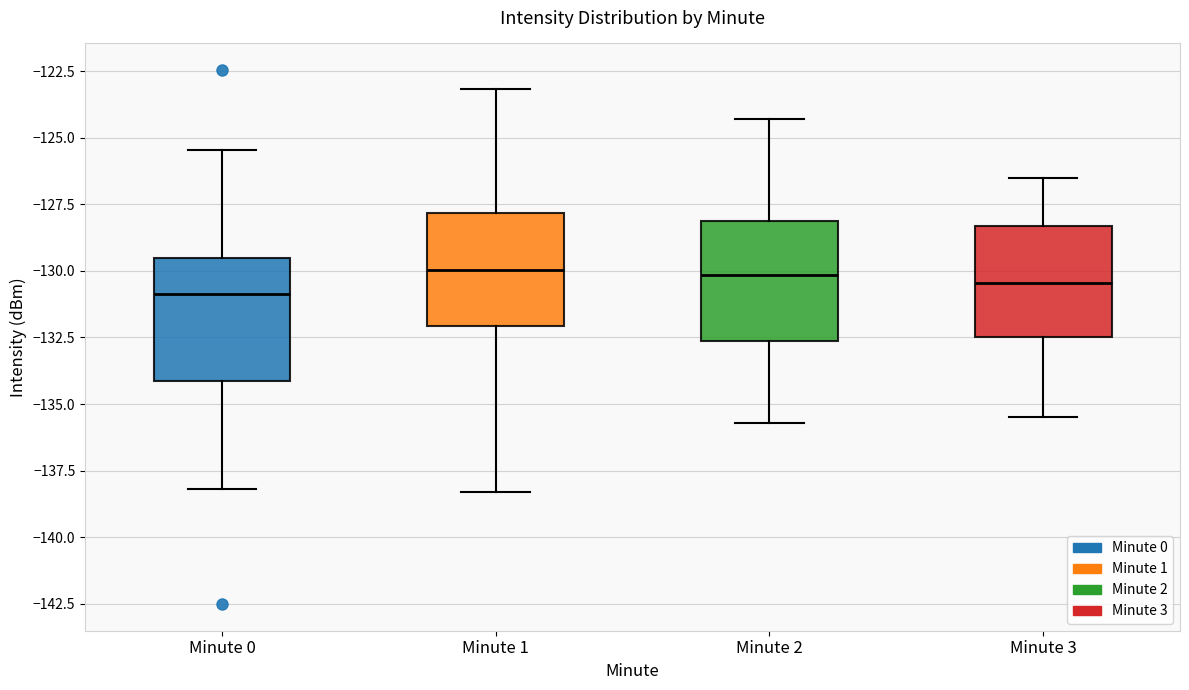

Where does the upper whisker of the box for Minute 3 end on the y-axis? The values are not printed on the chart, so give them approximately, as read against the axis.

-126.5